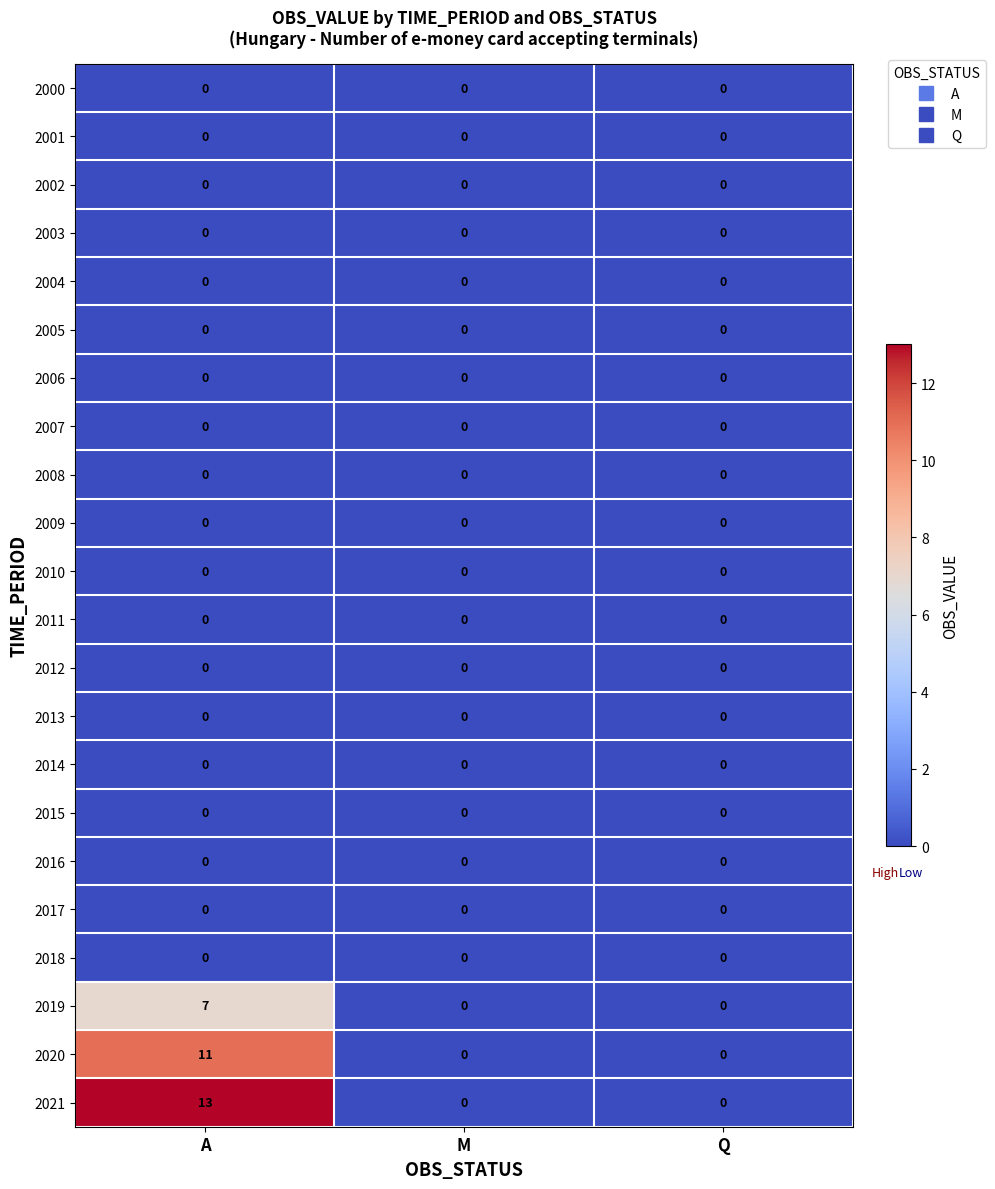

Between A and M, which series saw the biggest shift?

2021